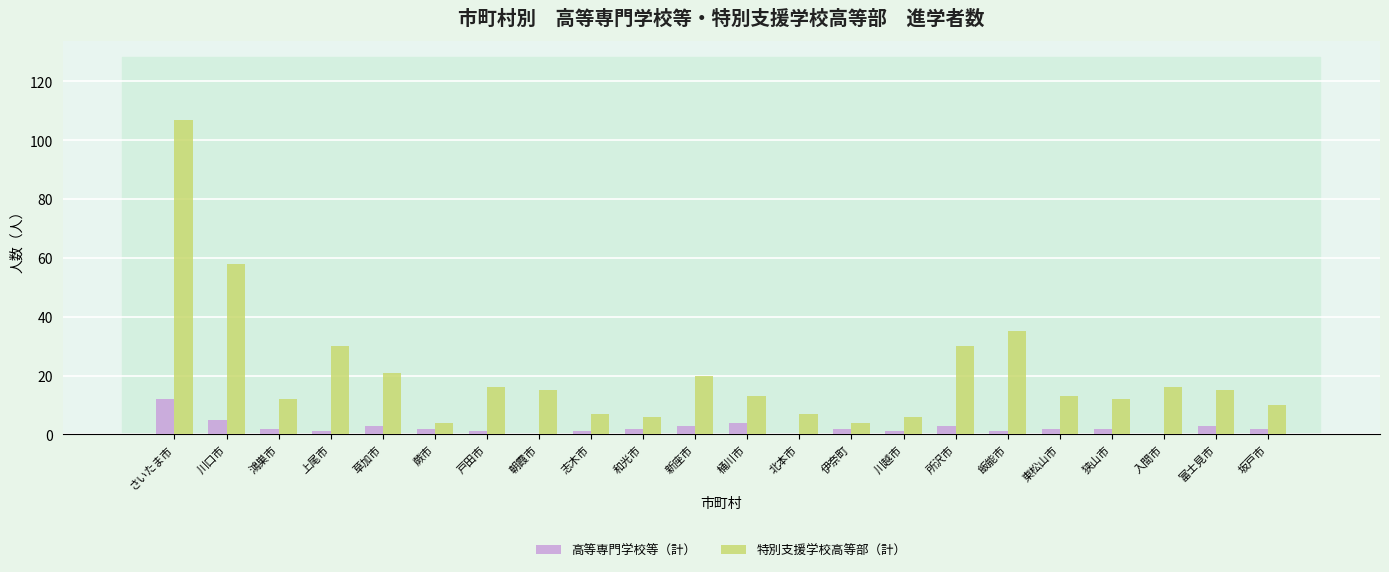

At which label is 特別支援学校高等部（計） closest to 55?

川口市